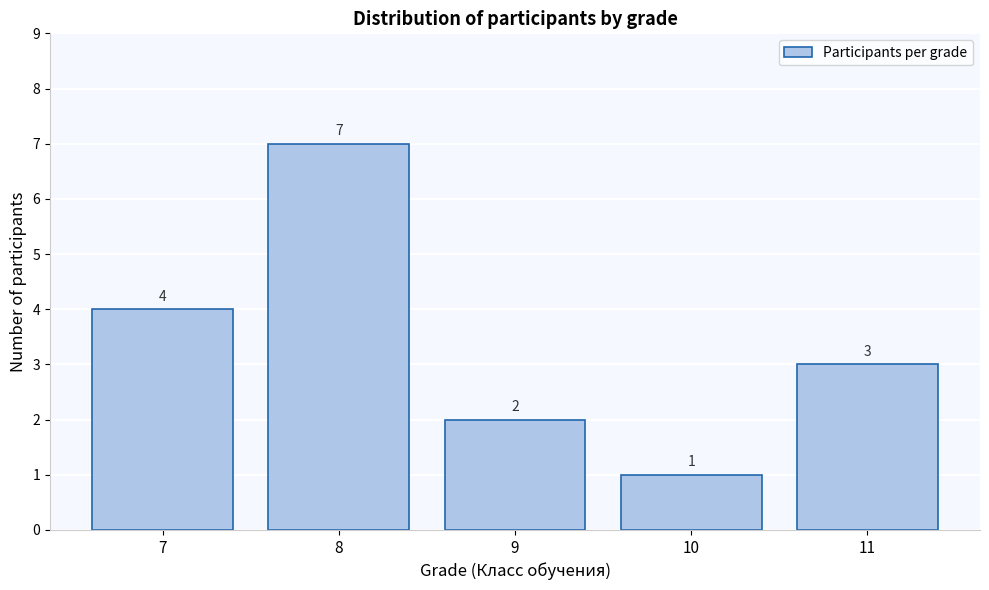

Reading right to left, transcribe all the data shown in this chart.

3	1	2	7	4